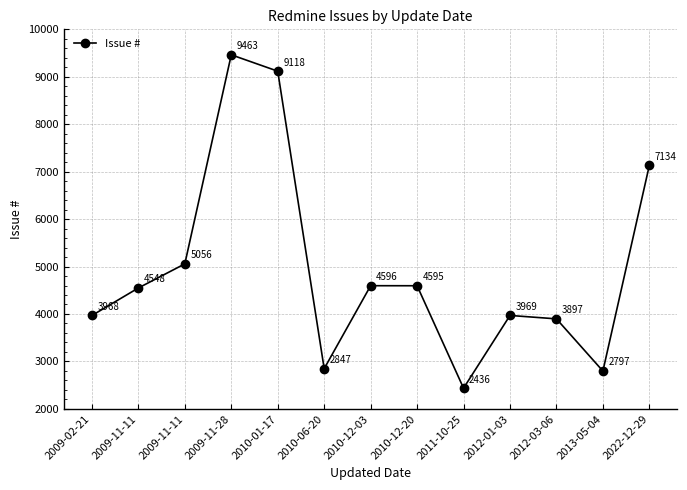

What is the change in value from 2010-12-03 to 2011-10-25?

-2160